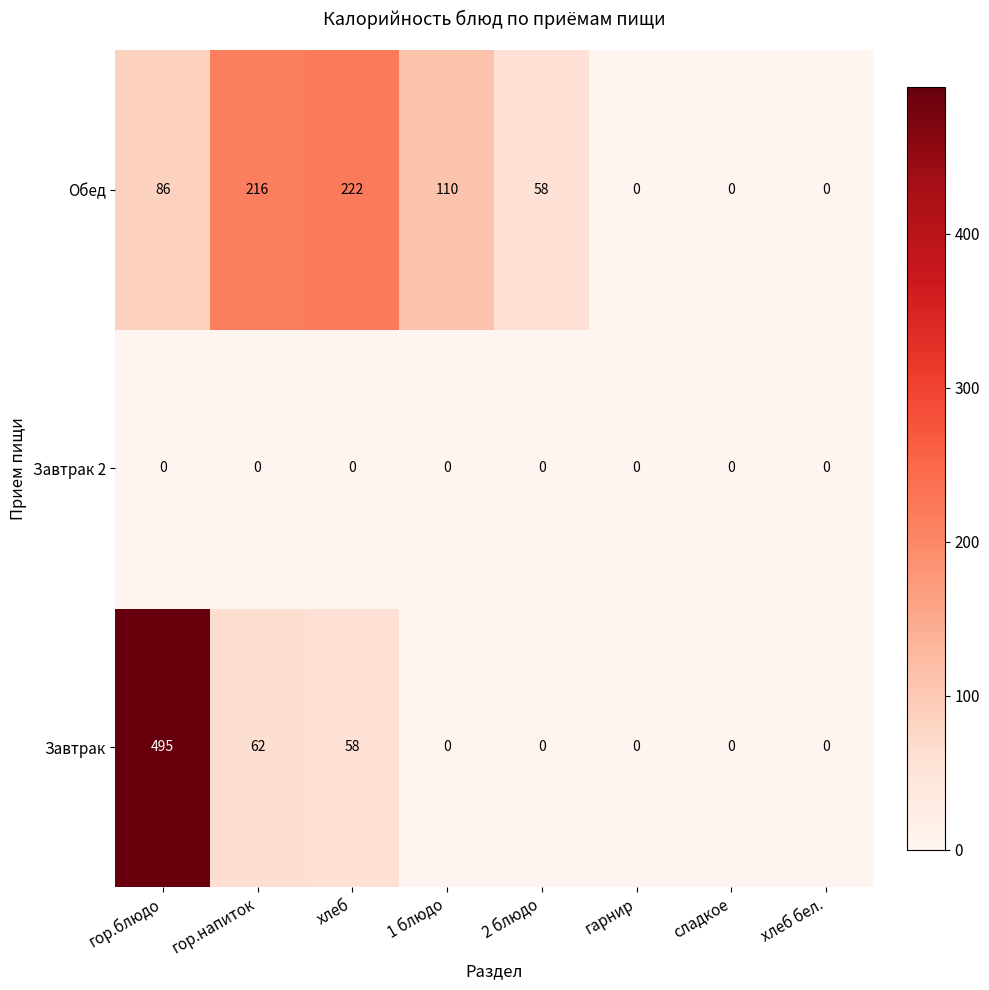

What is the spread (max minus min) of values at гор.напиток?

216